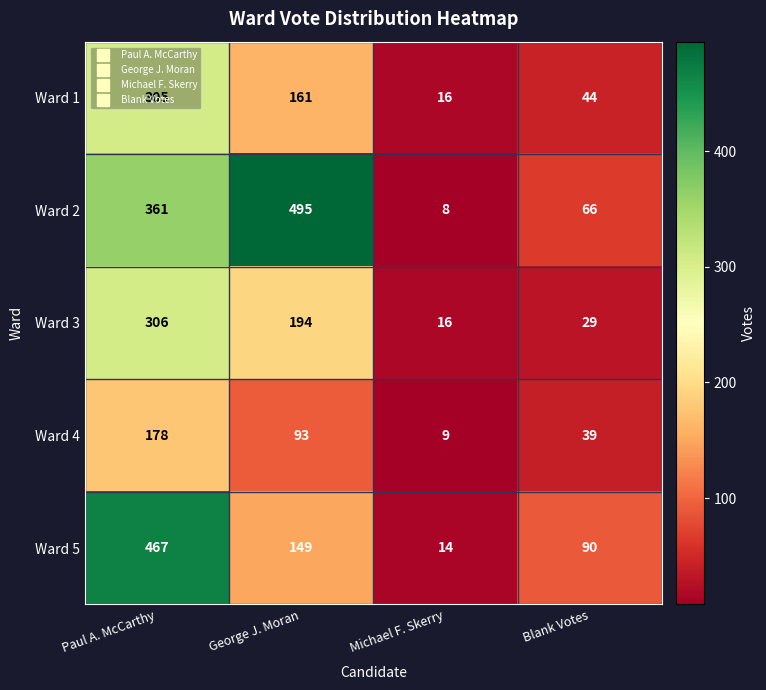

Rank the series at George J. Moran from lowest to highest value.

Ward 4, Ward 5, Ward 1, Ward 3, Ward 2